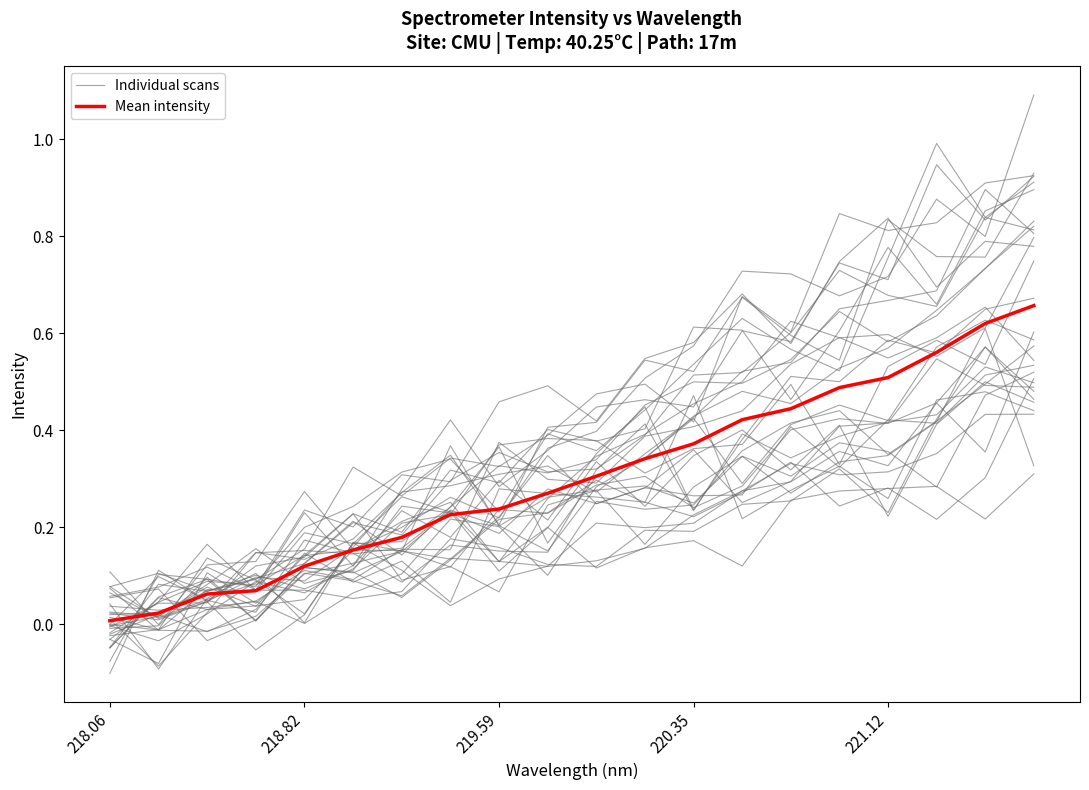

True or false: Mean intensity and Individual scans cross at least once.

True